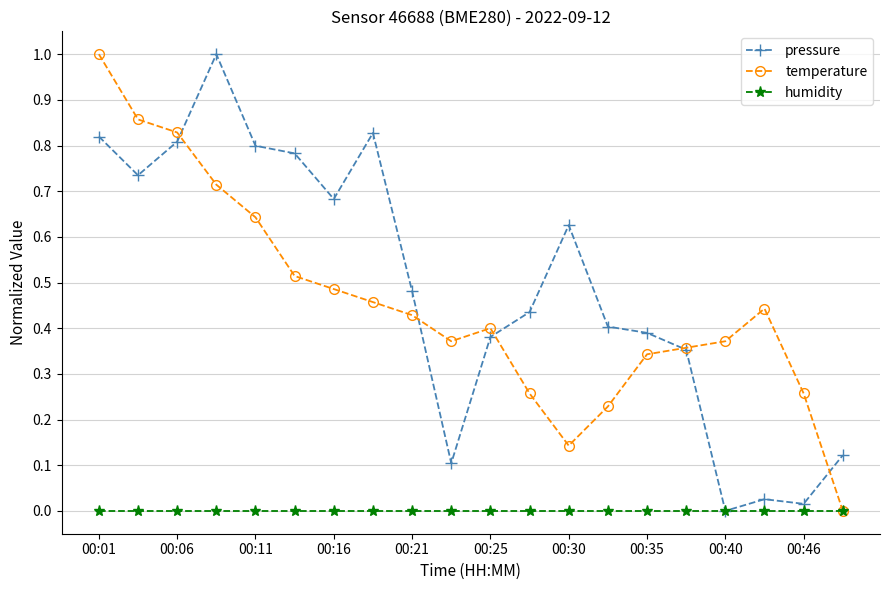

What are all the series names shown in the legend?

pressure, temperature, humidity